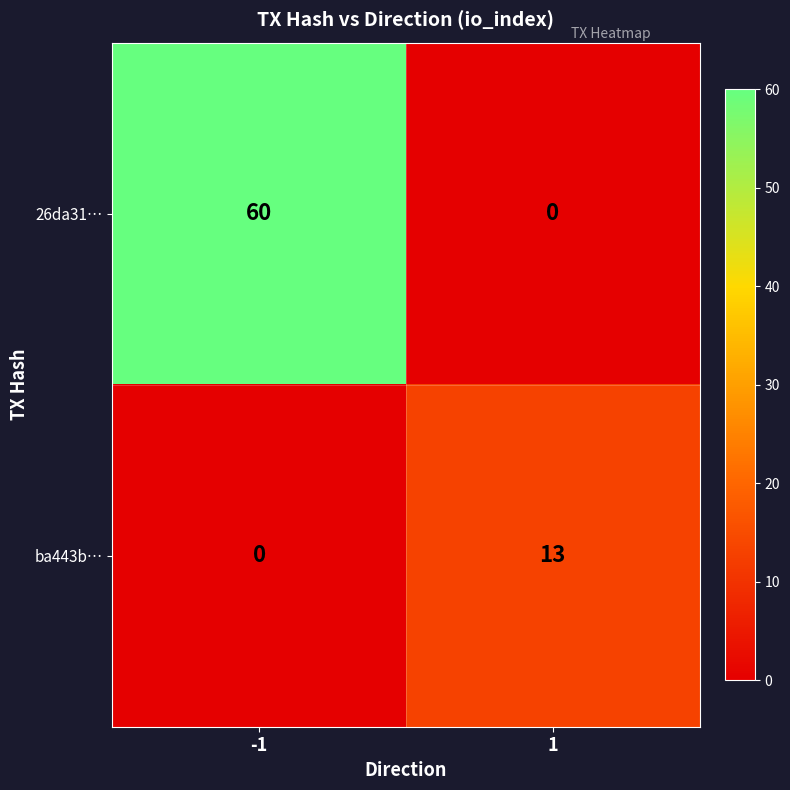

How many data points does each series have?

2